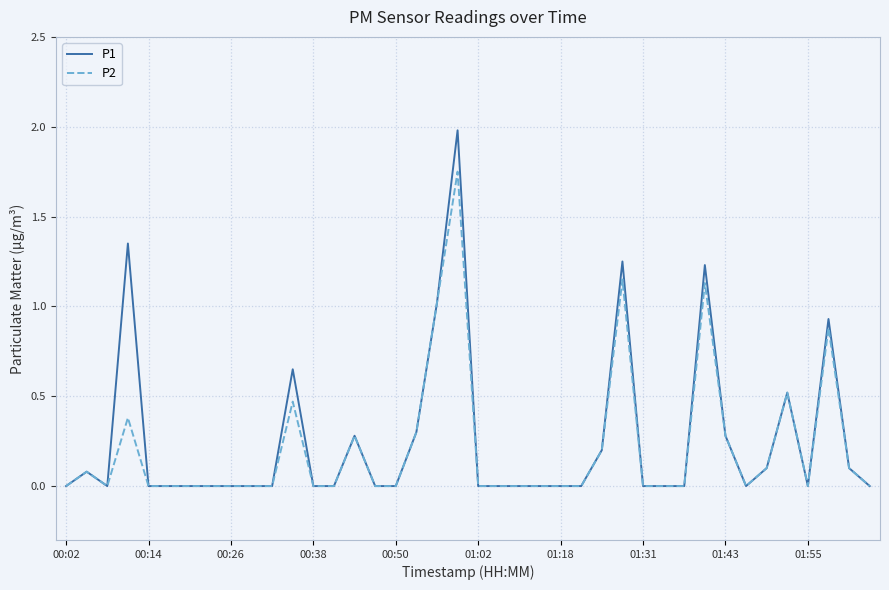

What is the maximum value shown in the chart?

2.0